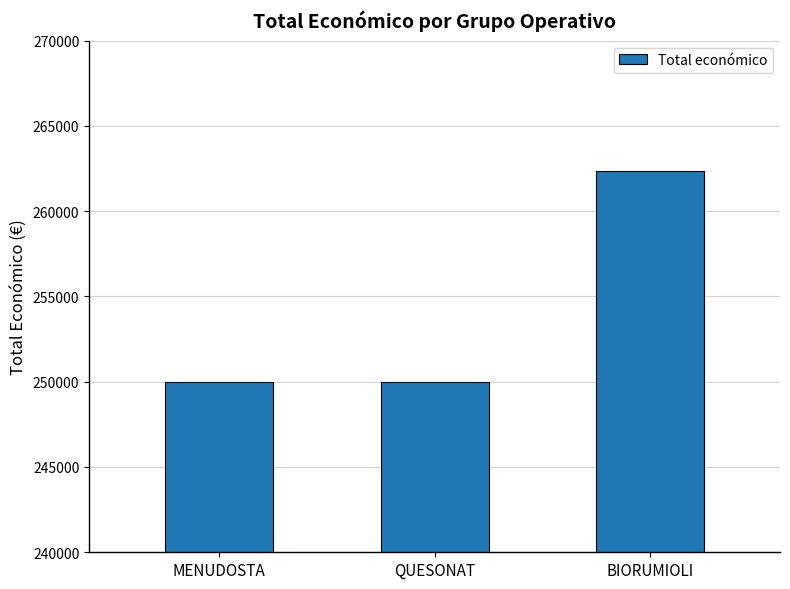

What is the change in value from QUESONAT to BIORUMIOLI?

+12332